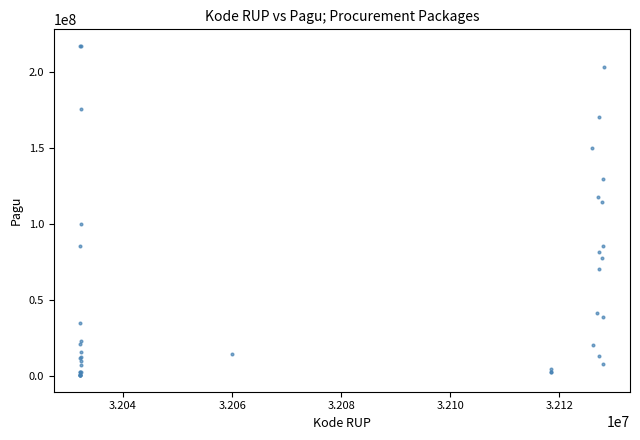

What Y value in the scatter plot is closest to 108830000?

114296000